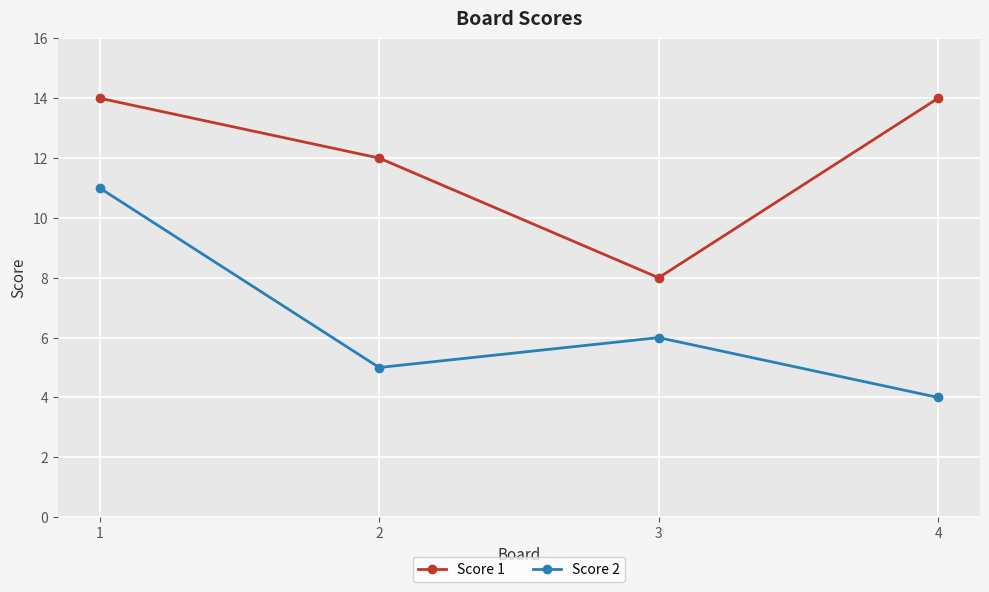

What is the difference between the maximum and minimum values in the Score 2 series?

7